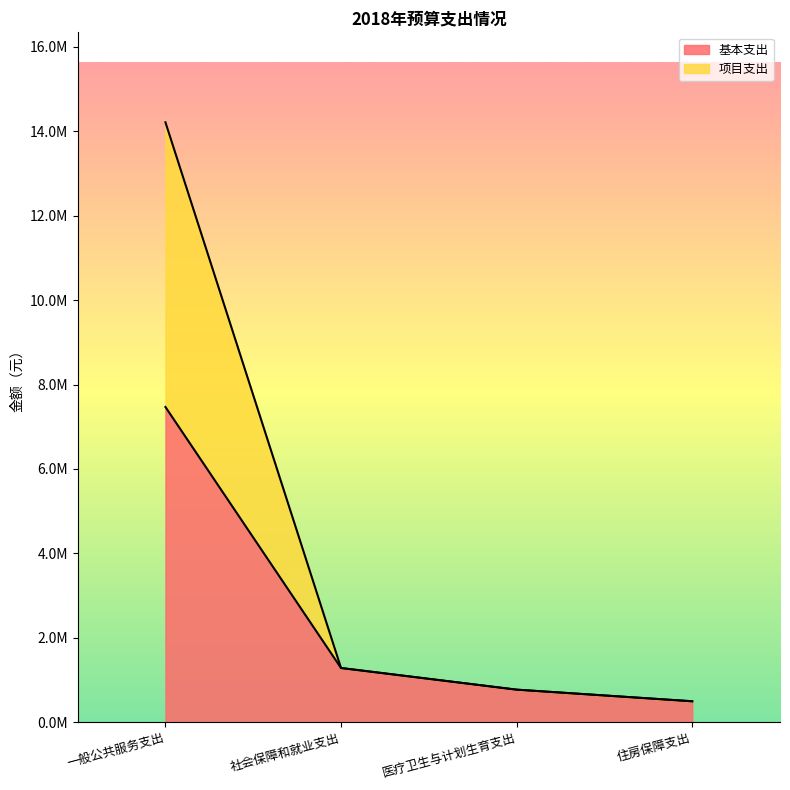

Is the value of 基本支出 at 医疗卫生与计划生育支出 greater than the value of 项目支出 at 一般公共服务支出?

No